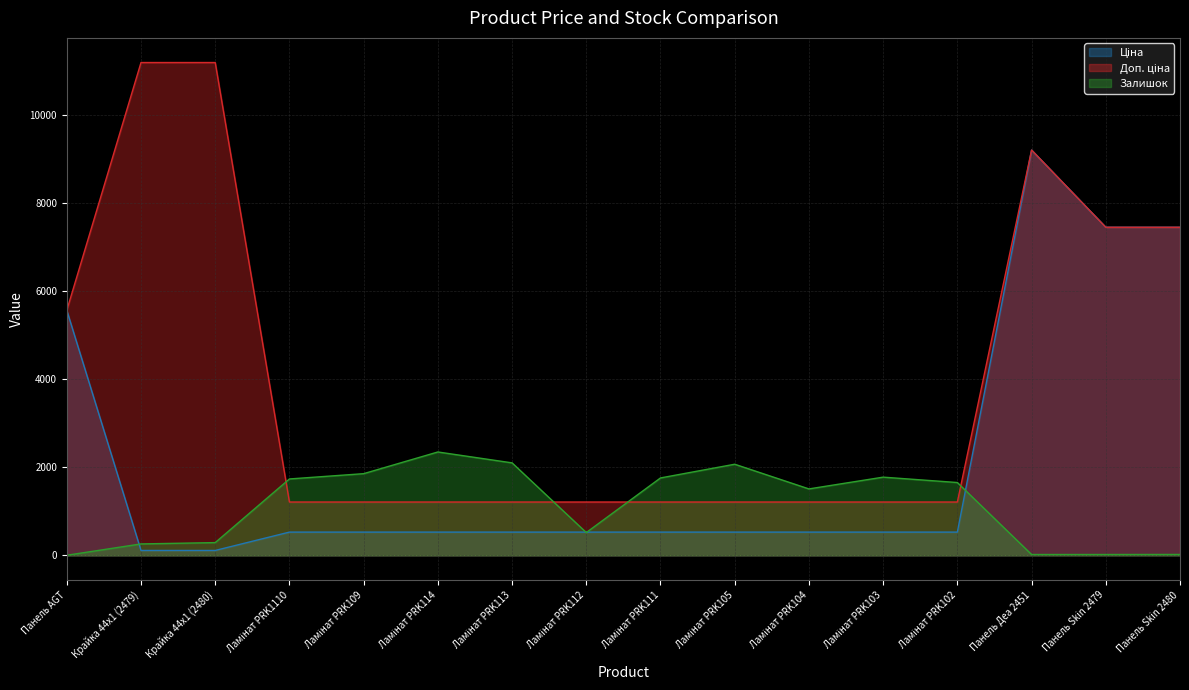

What is the difference between the second highest and second lowest values in the Ціна series?

7332.8